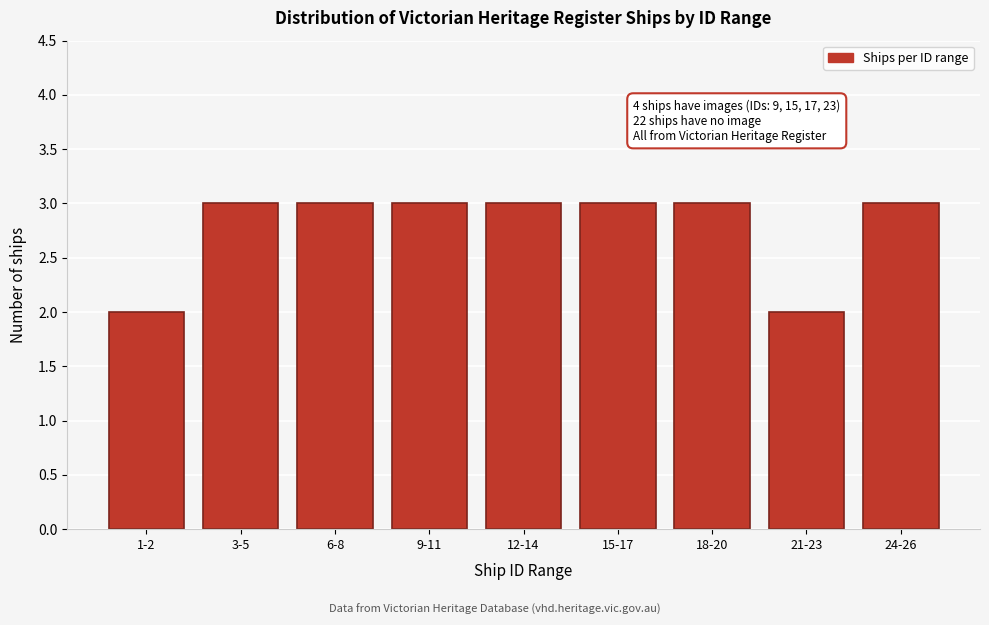

Reading right to left, extract all data points from this chart.

3	2	3	3	3	3	3	3	2